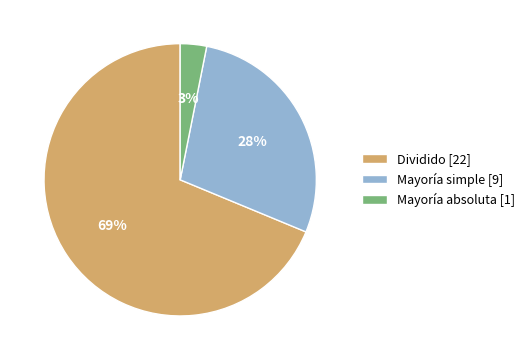

Rank the categories by value from highest to lowest.

Dividido [22], Mayoría simple [9], Mayoría absoluta [1]